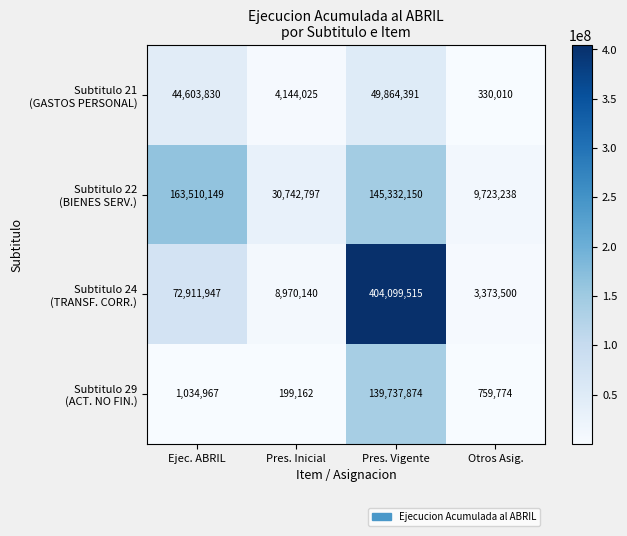

What is the spread (max minus min) of values at Ejec. ABRIL?

162475182